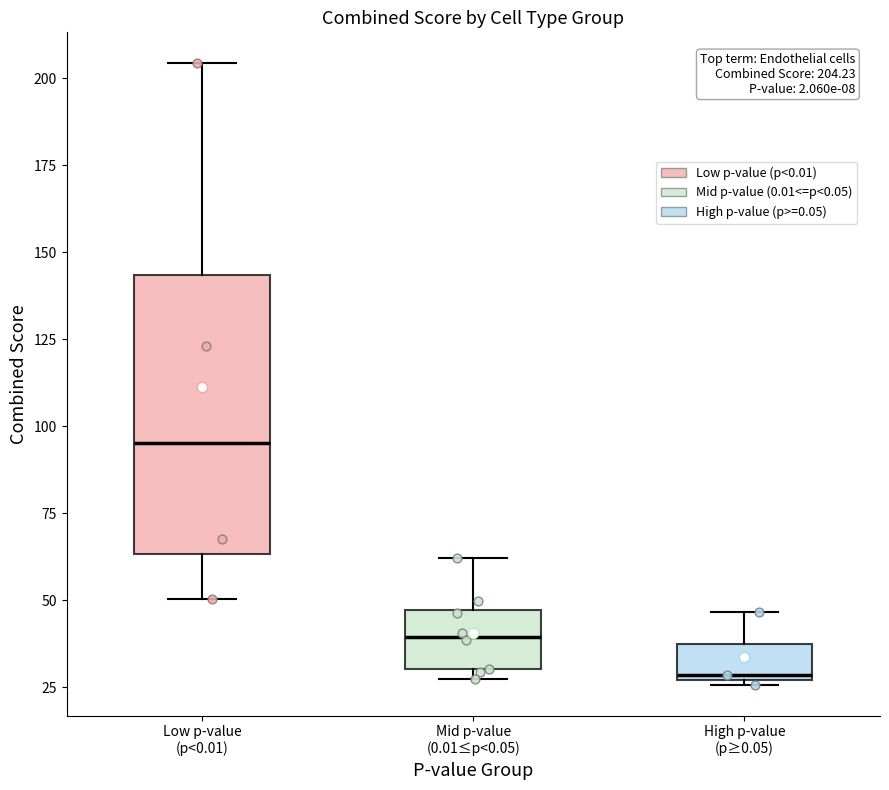

Which box has the lowest median line?

High p-value (p≥0.05)